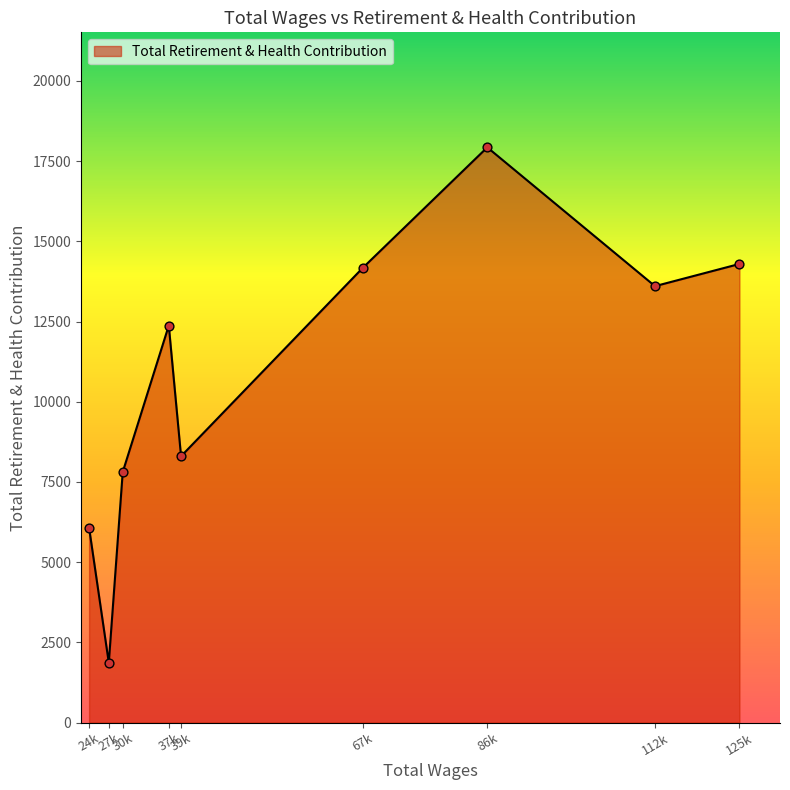

What is the greatest value displayed?

17928